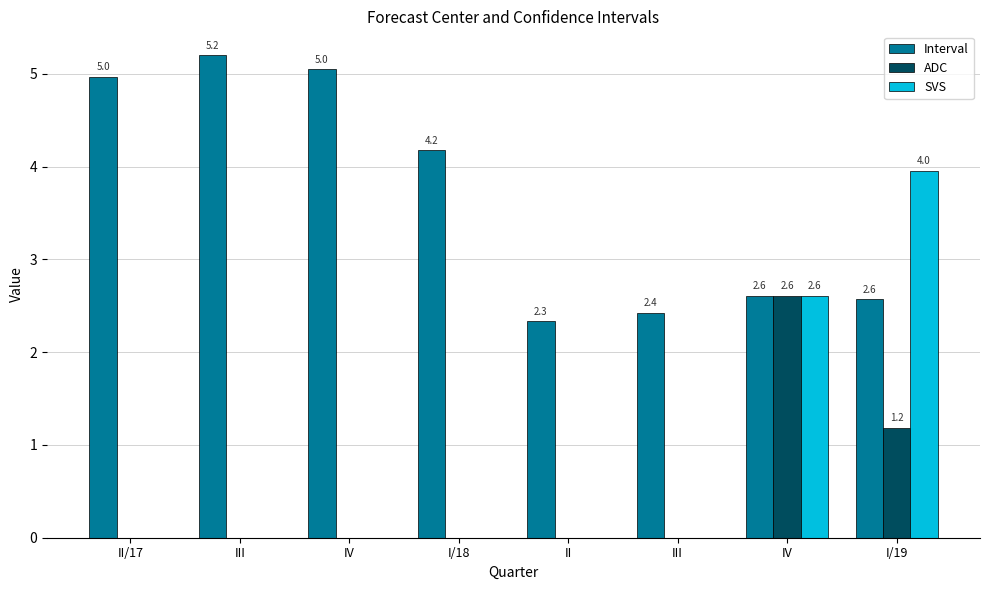

Which category has the lowest value across all series?

II/17